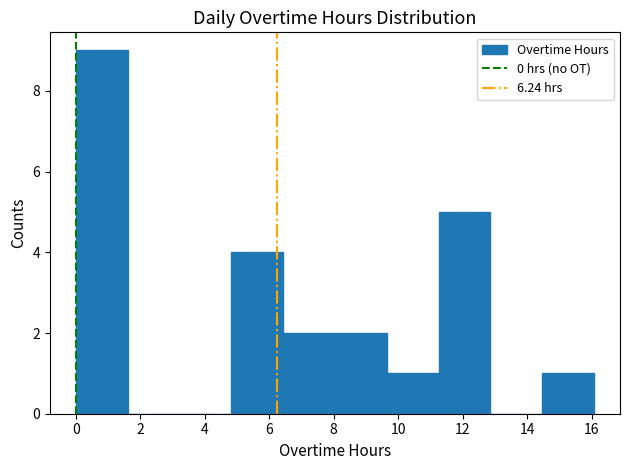

Reading left to right, list every bar in this chart as the range it spans on the x-axis followed by its height. Neither the bar edges nor the heights are printed on the chart, so give them approximately, as read against the axes.

0.0 to 1.6: 9
1.6 to 3.2: 0
3.2 to 4.8: 0
4.8 to 6.4: 4
6.4 to 8.0: 2
8.0 to 9.6: 2
9.6 to 11.2: 1
11.2 to 12.8: 5
12.8 to 14.4: 0
14.4 to 16.0: 1